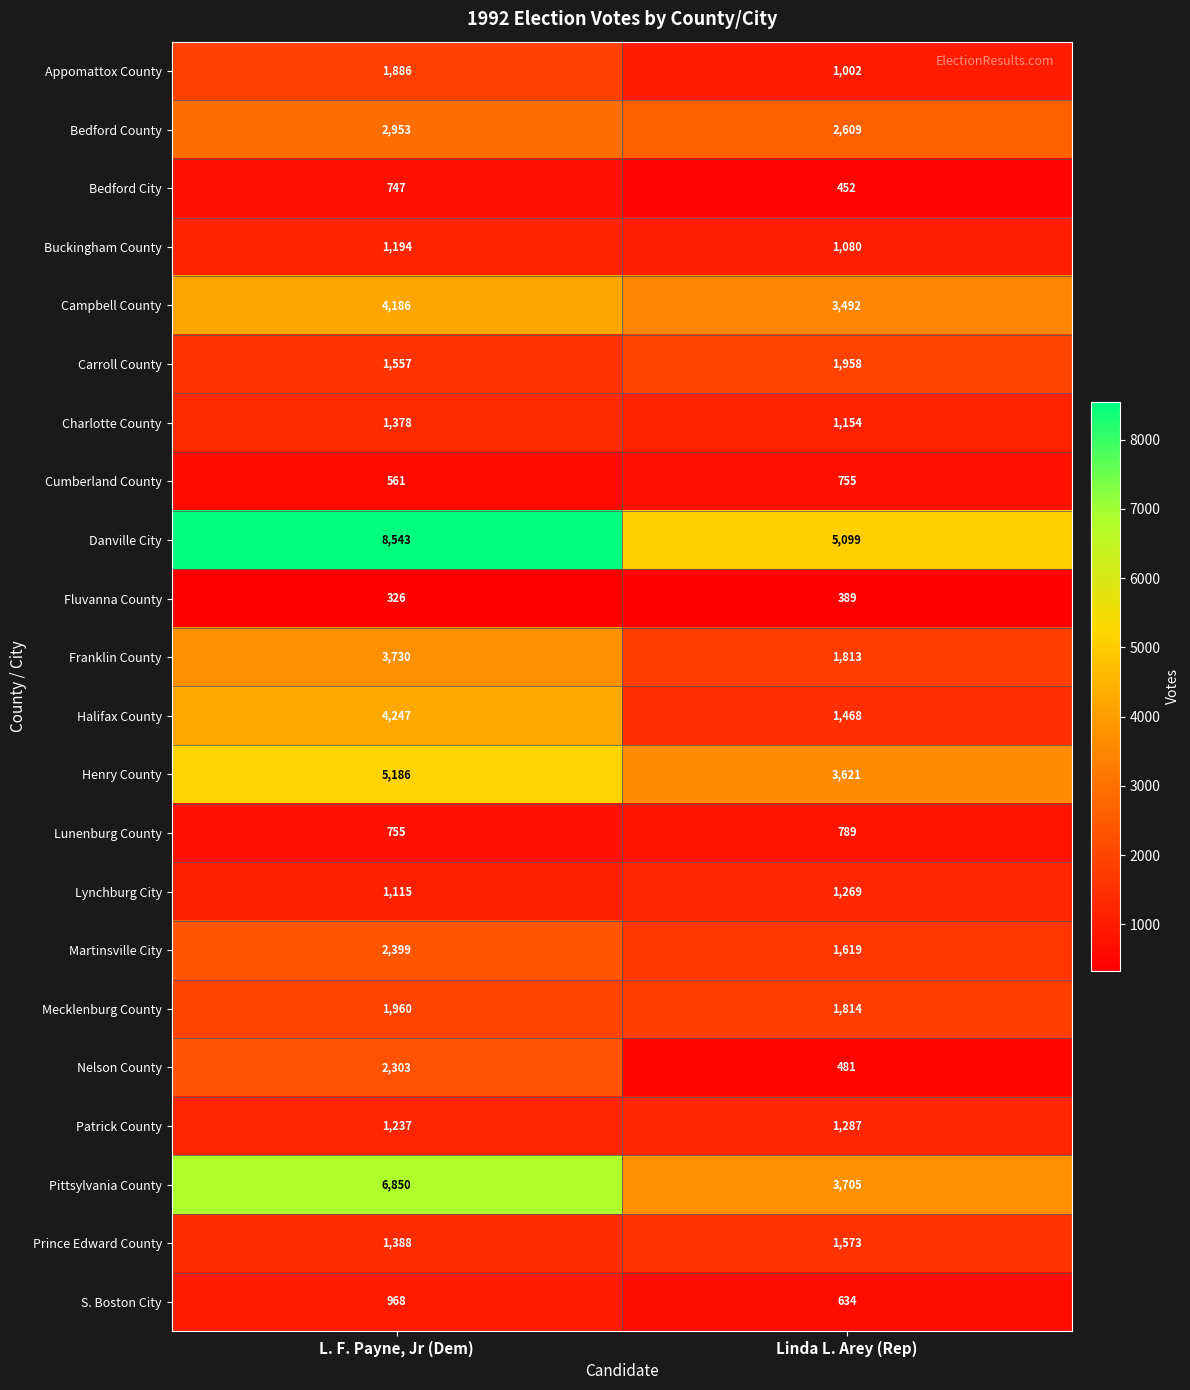

The Appomattox County series shows 1886 at L. F. Payne, Jr (Dem). True or false?

True